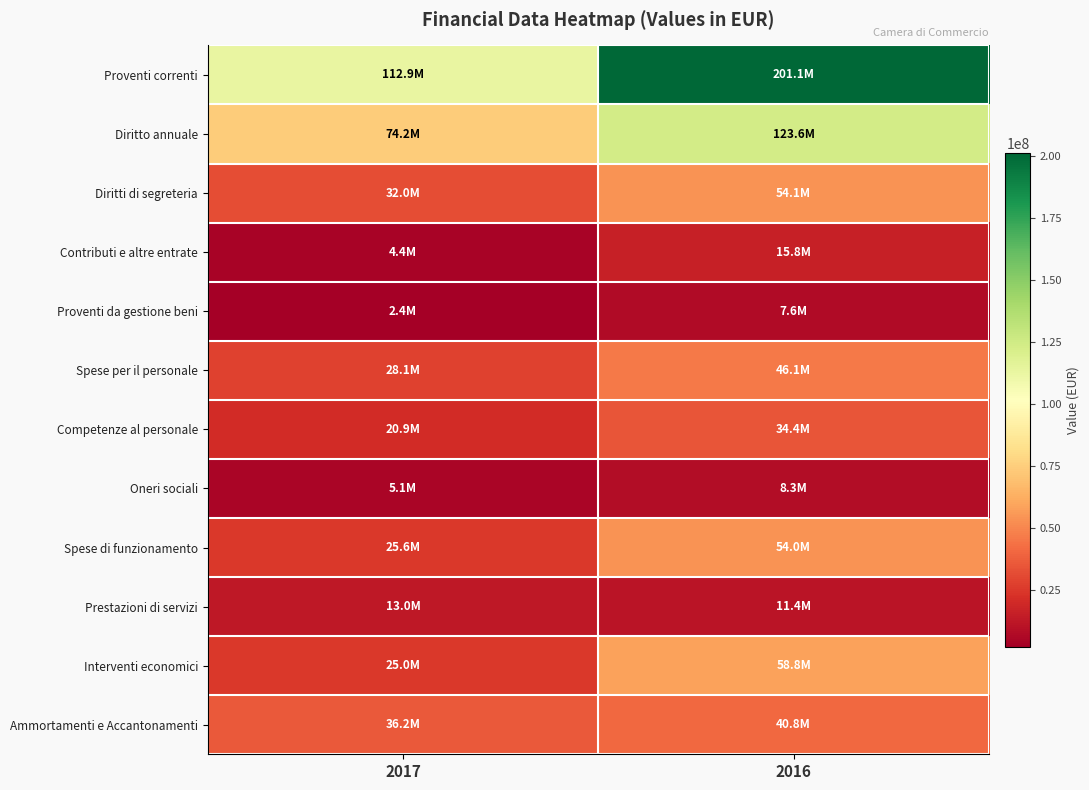

Which label corresponds to the smallest value in the chart?

2017